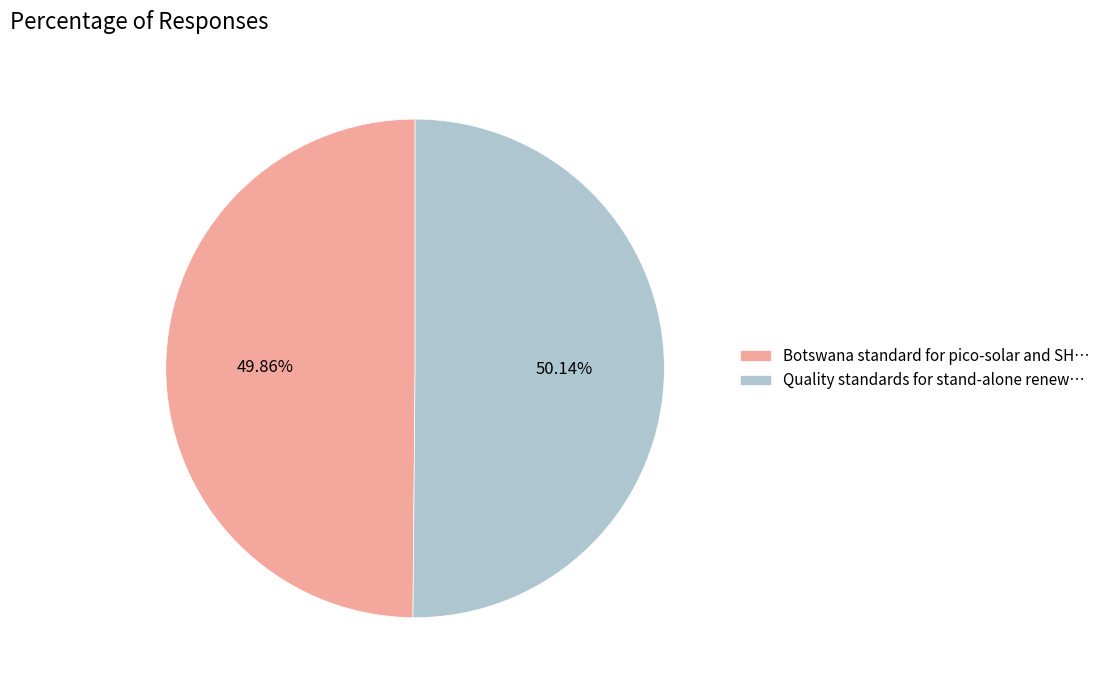

How many segments does this pie chart have?

2